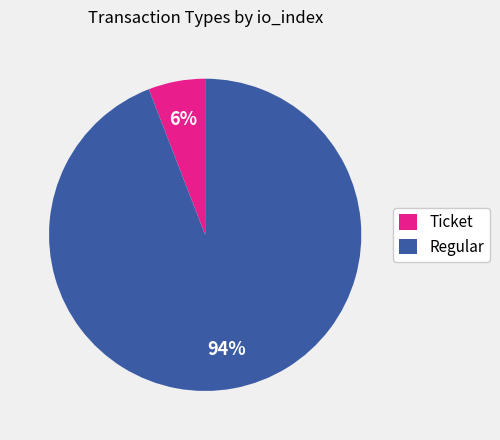

Do Regular and Ticket together represent more than half of the pie?

Yes